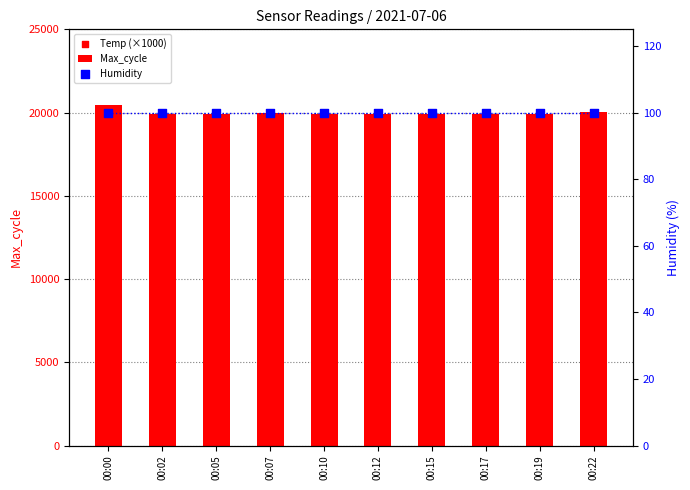

Which series reaches the maximum Y coordinate?

Max_cycle